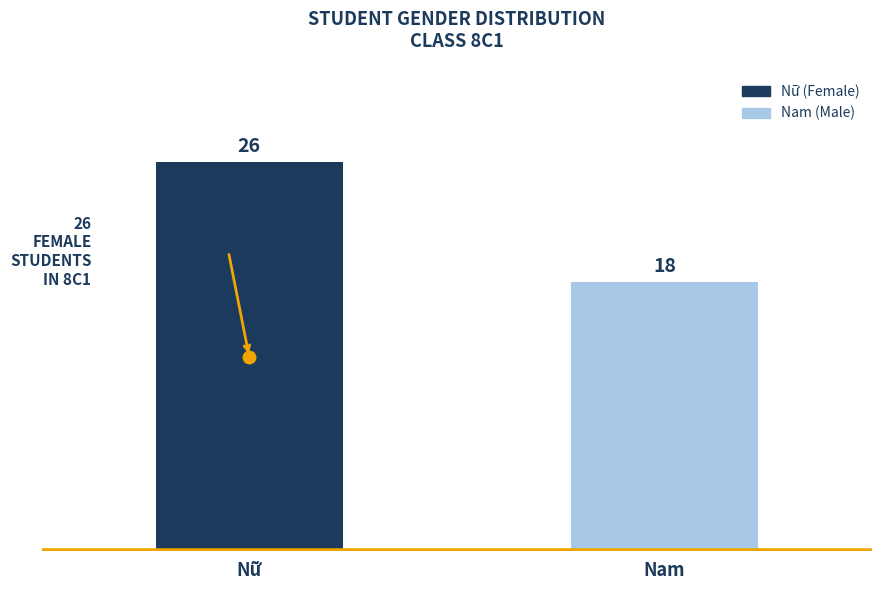

What is the greatest value displayed?

26